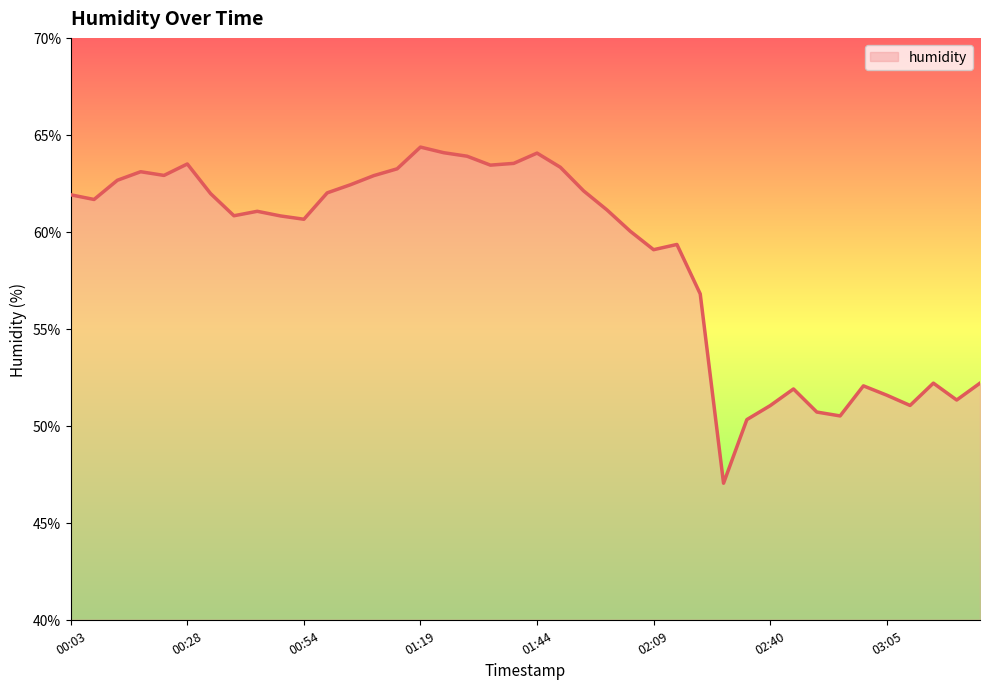

What is the maximum value shown in the chart?

64.4